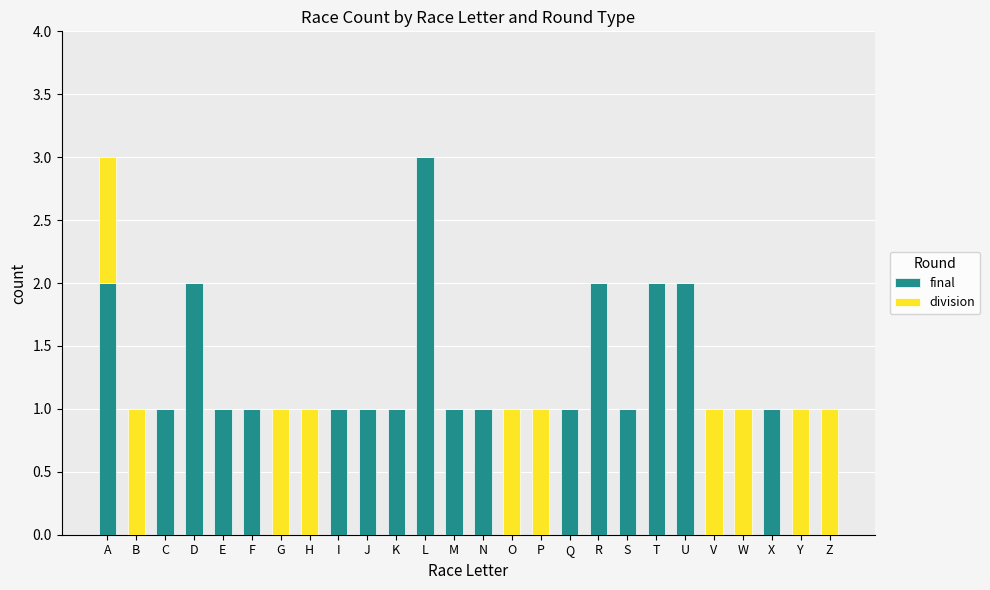

True or false: final has a value of 3 at U.

False